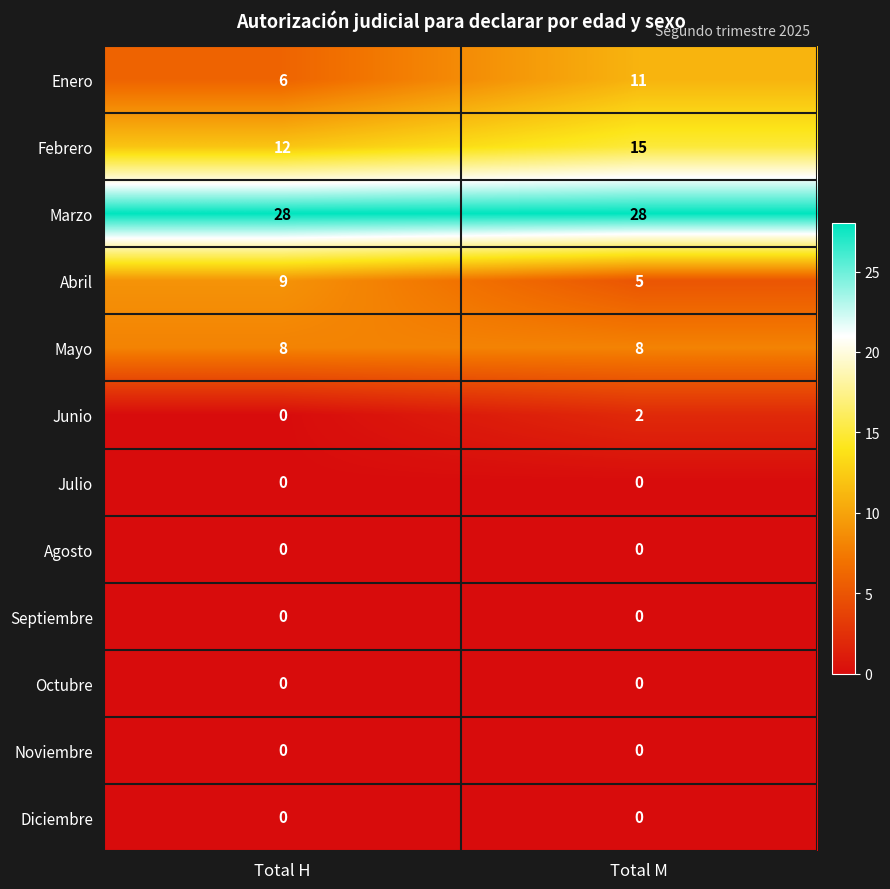

True or false: Mayo has a value of 8 at Total H.

True